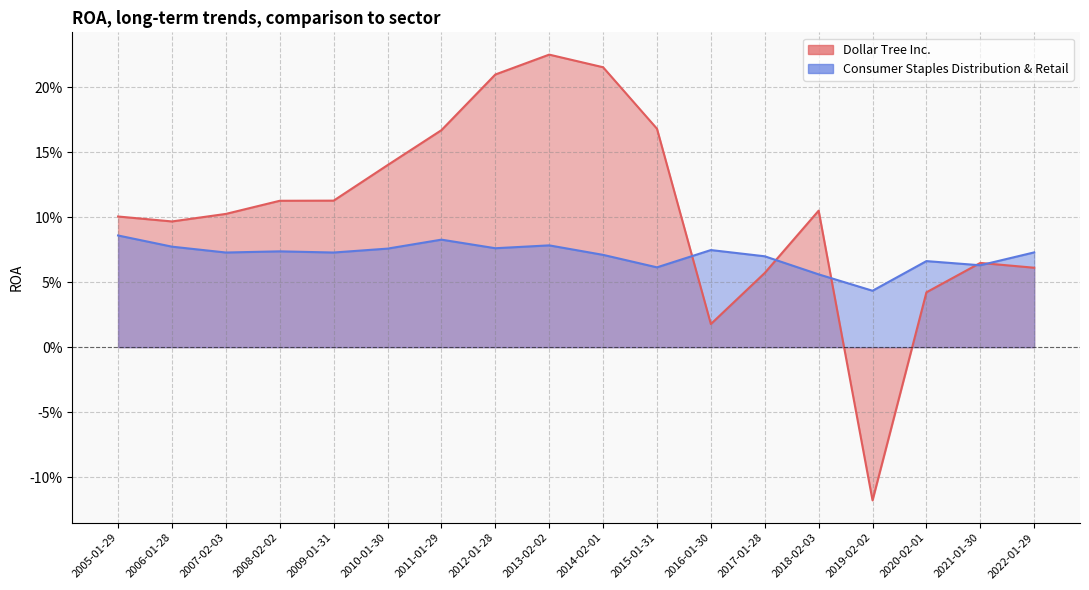

The value of Dollar Tree Inc. at 2011-01-29 is 0.2. True or false?

True